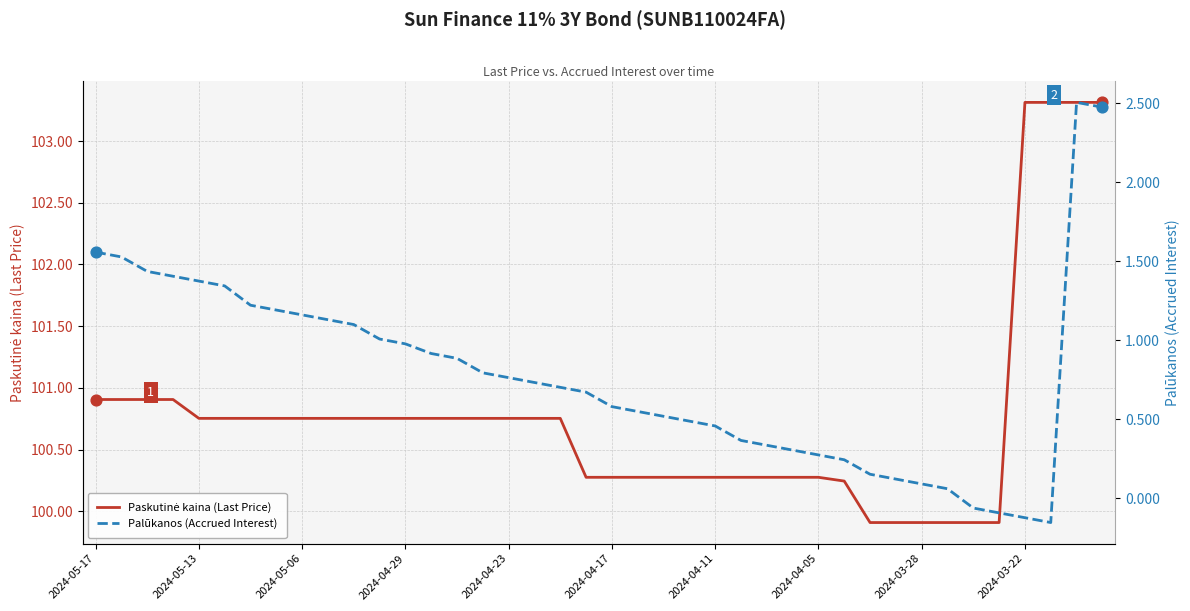

Is the value of Palūkanos (Accrued Interest) at 14 greater than the value of Paskutinė kaina (Last Price) at 23?

No